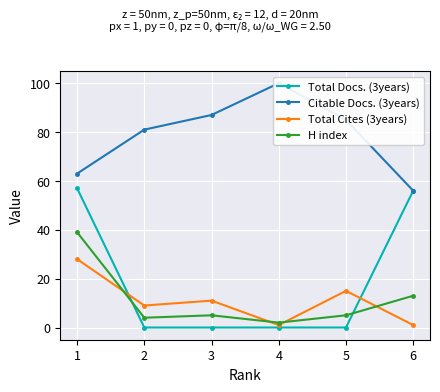

What is the sum of all Total Cites (3years) values?

65